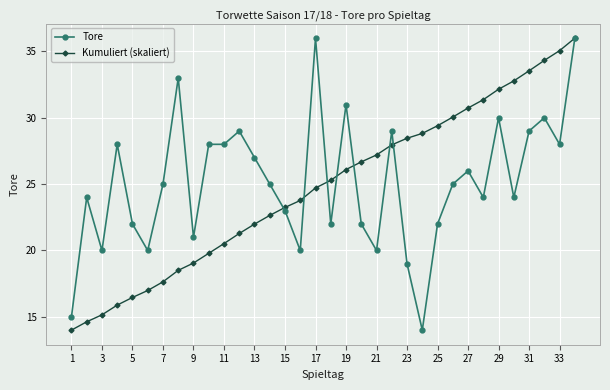

What is the value of the Kumuliert (skaliert) point at the 22nd from the left?

28.0